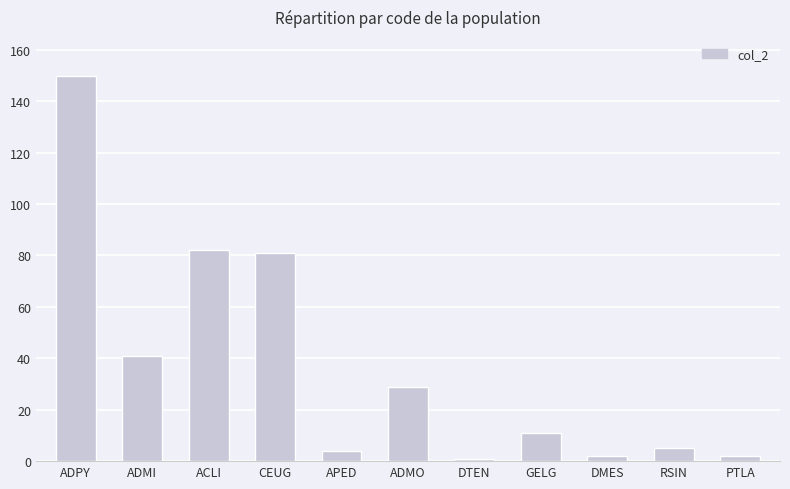

What is the value of the 5th bar from the left?

4